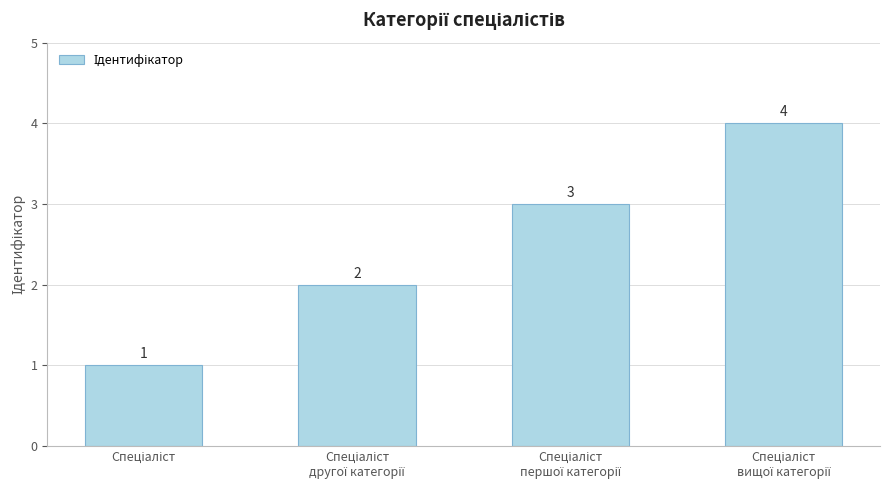

Reading right to left, transcribe all the data shown in this chart.

4	3	2	1